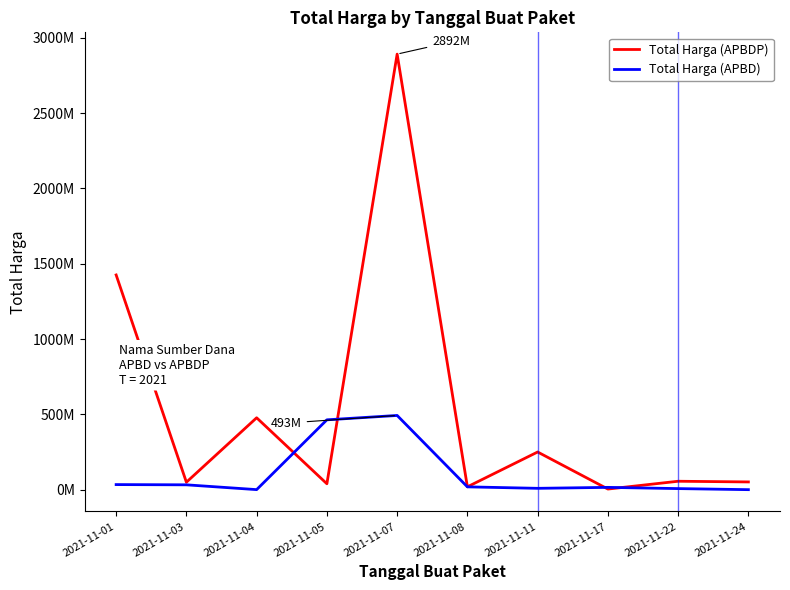

Is it true that Total Harga (APBD) equals 9180000 at 2021-11-11?

True